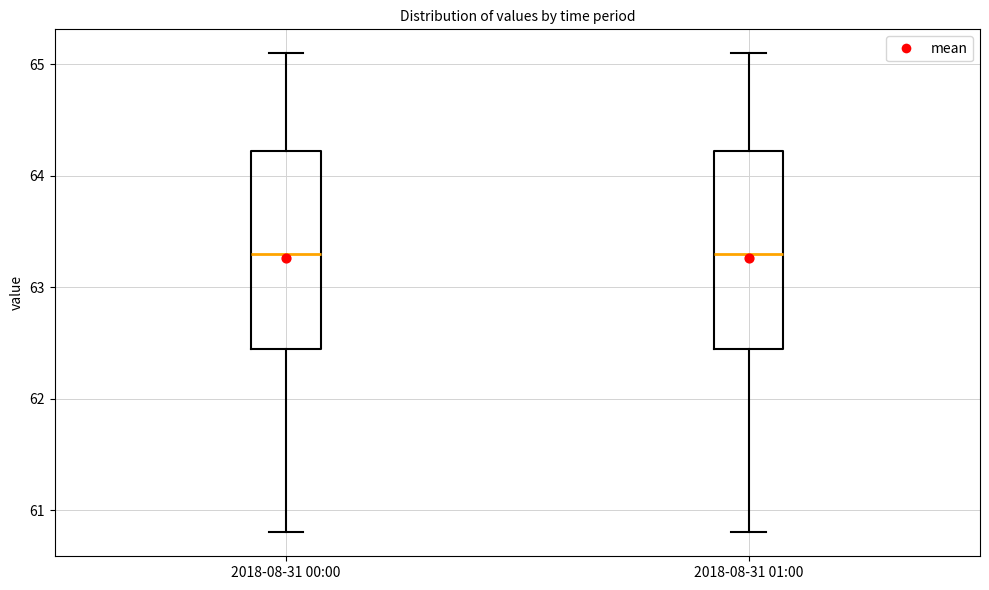

Where does the median line of the box for 2018-08-31 00:00 sit on the y-axis? The values are not printed on the chart, so give them approximately, as read against the axis.

63.3